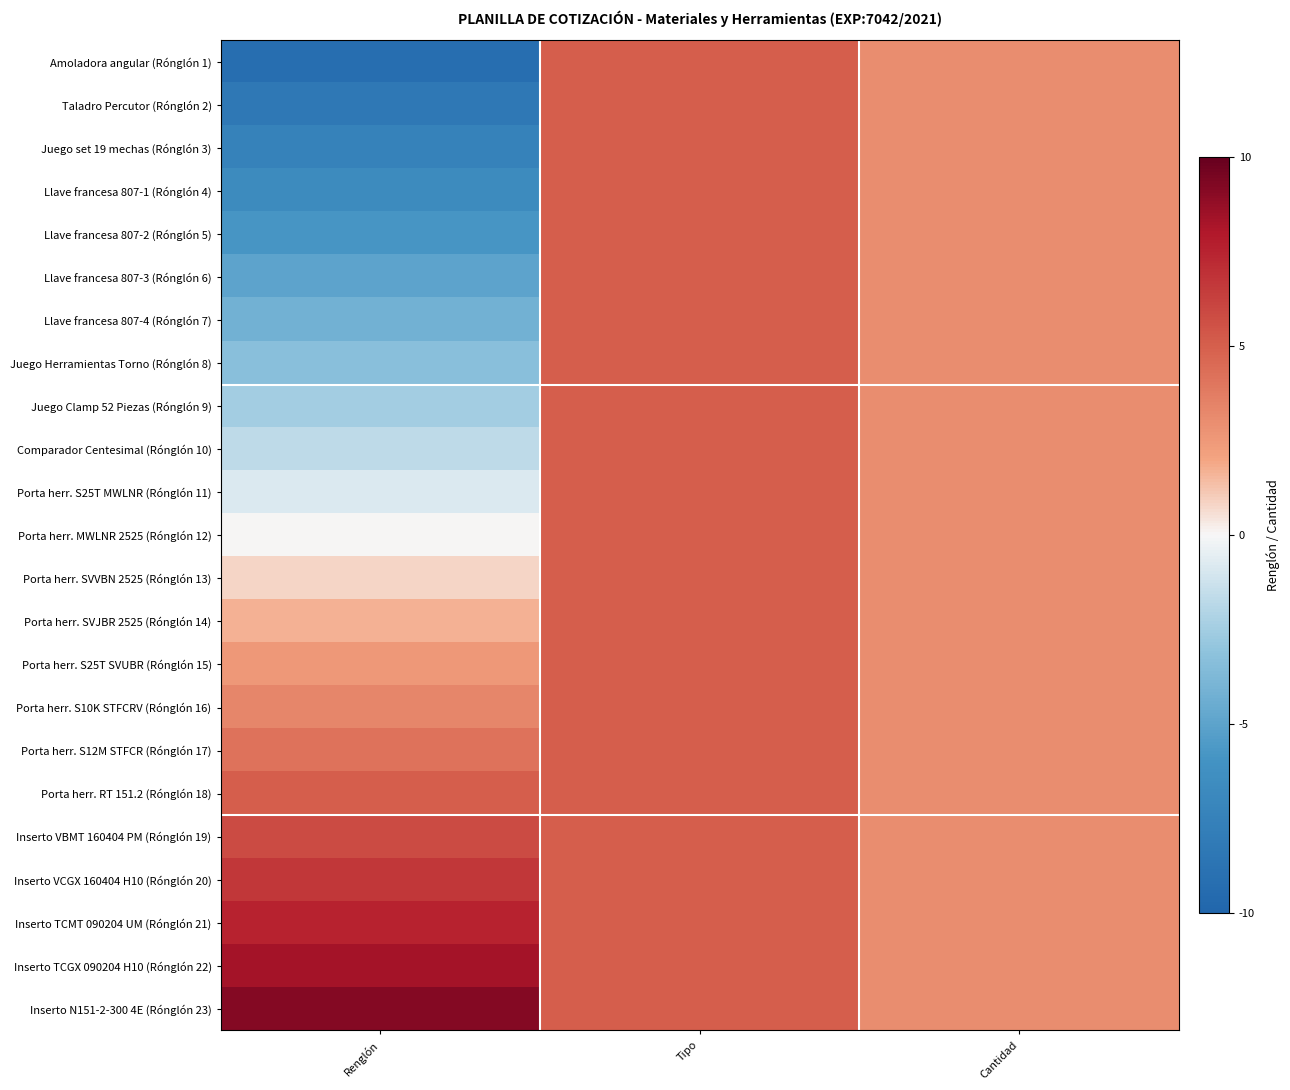

At which category does the chart reach its peak across all series?

Renglón